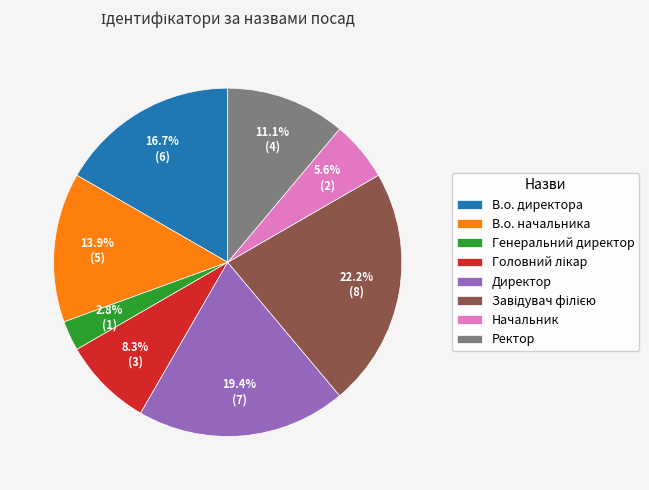

What percentage is the В.о. начальника slice, to the nearest percent?

14%